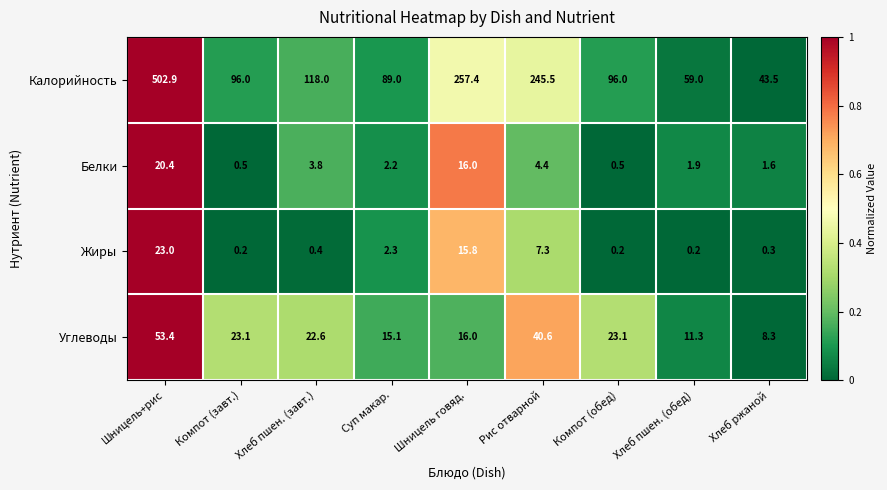

The Углеводы series shows 8.3 at Хлеб ржаной. True or false?

True